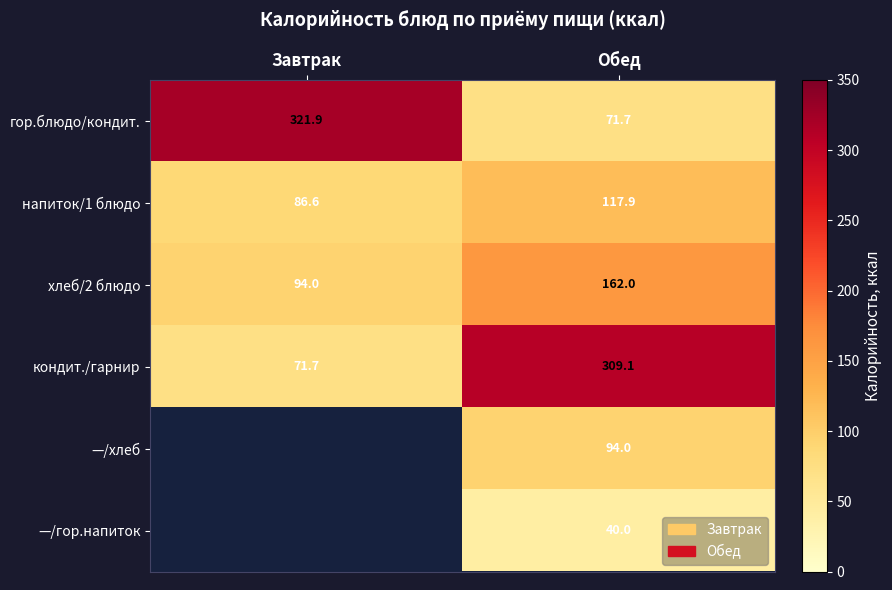

How many categories are shown in the chart?

2